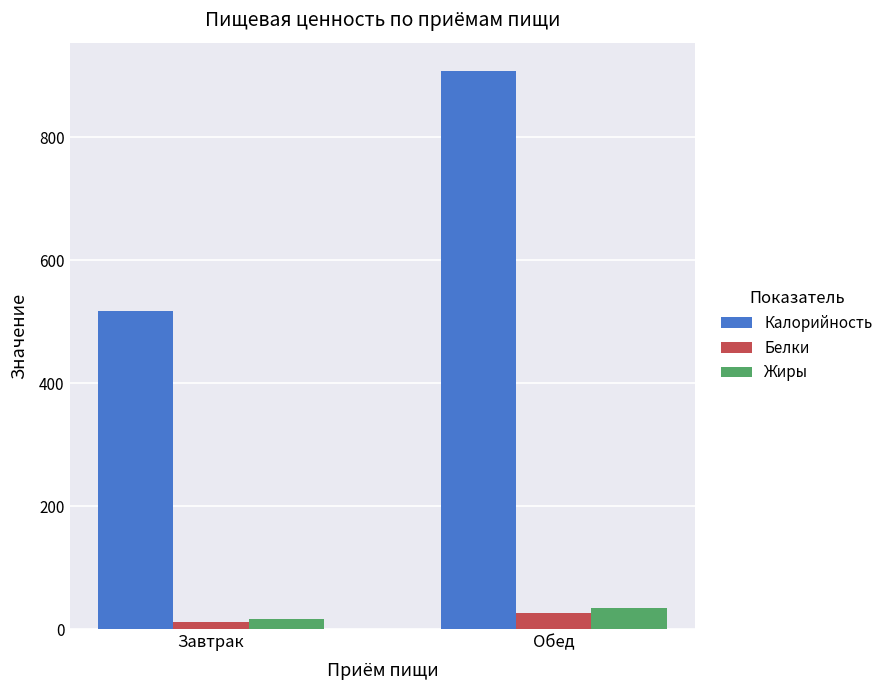

What is the difference between the highest and lowest values at Обед?

881.8